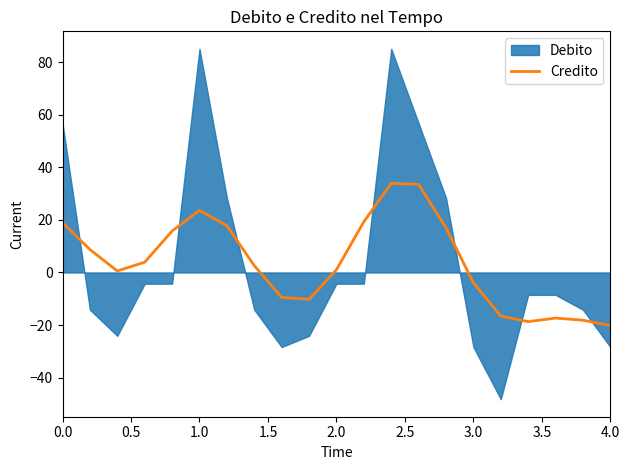

Is it true that Credito equals -3.9 at 3.0?

True